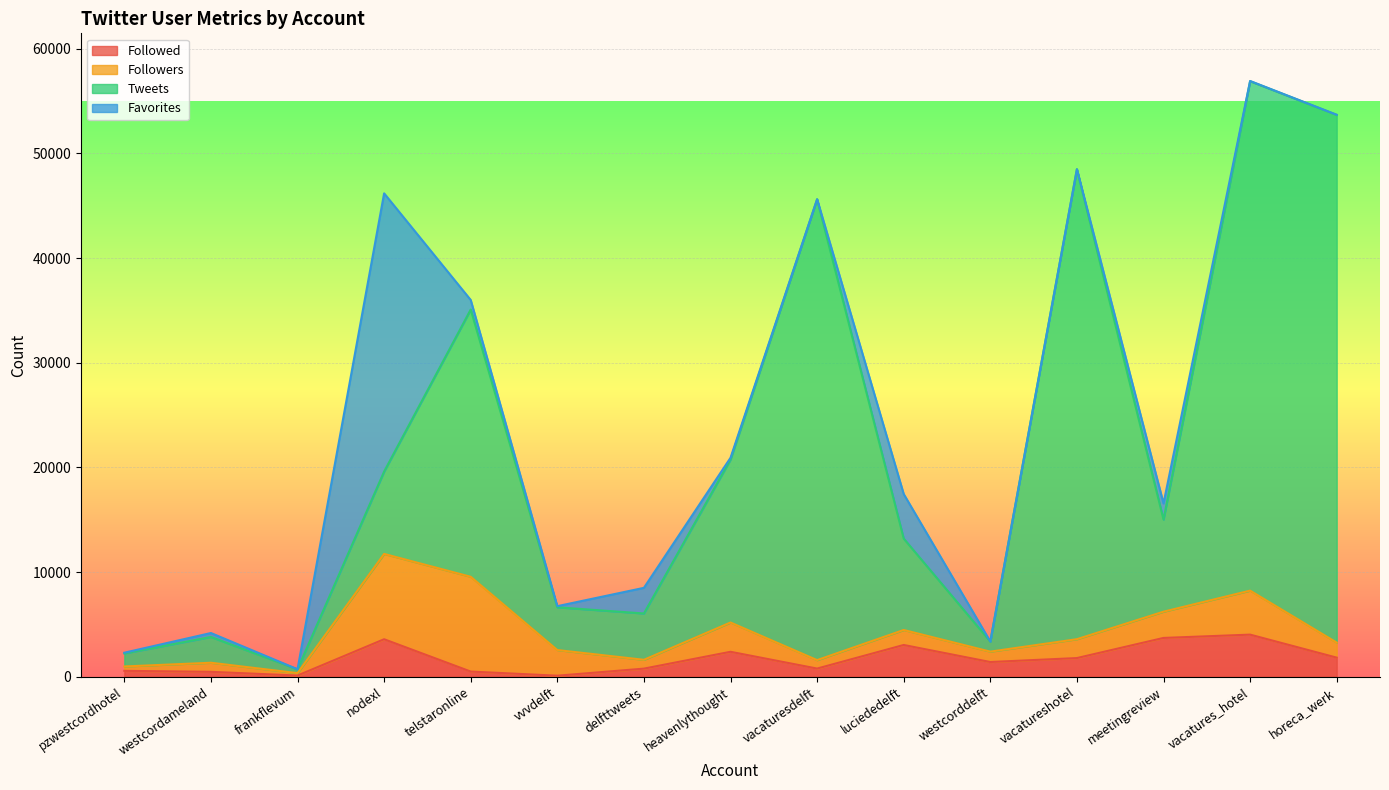

Which series has the widest spread of values?

Tweets